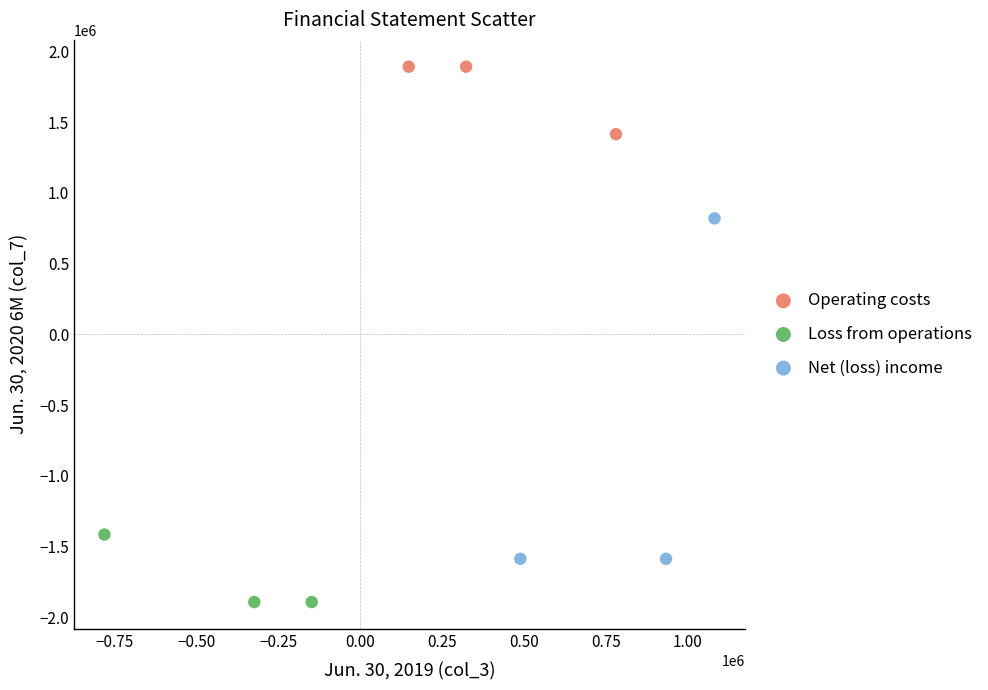

Which series reaches the minimum Y coordinate?

Loss from operations